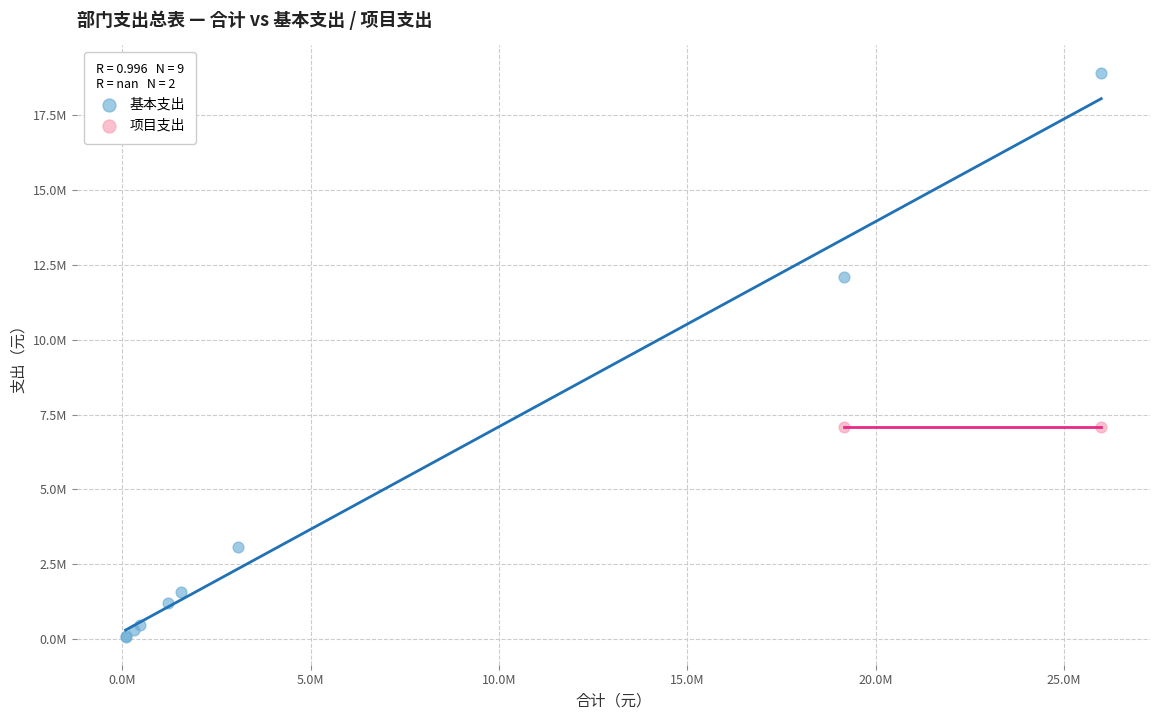

What are all the series names shown in the legend?

基本支出, 项目支出